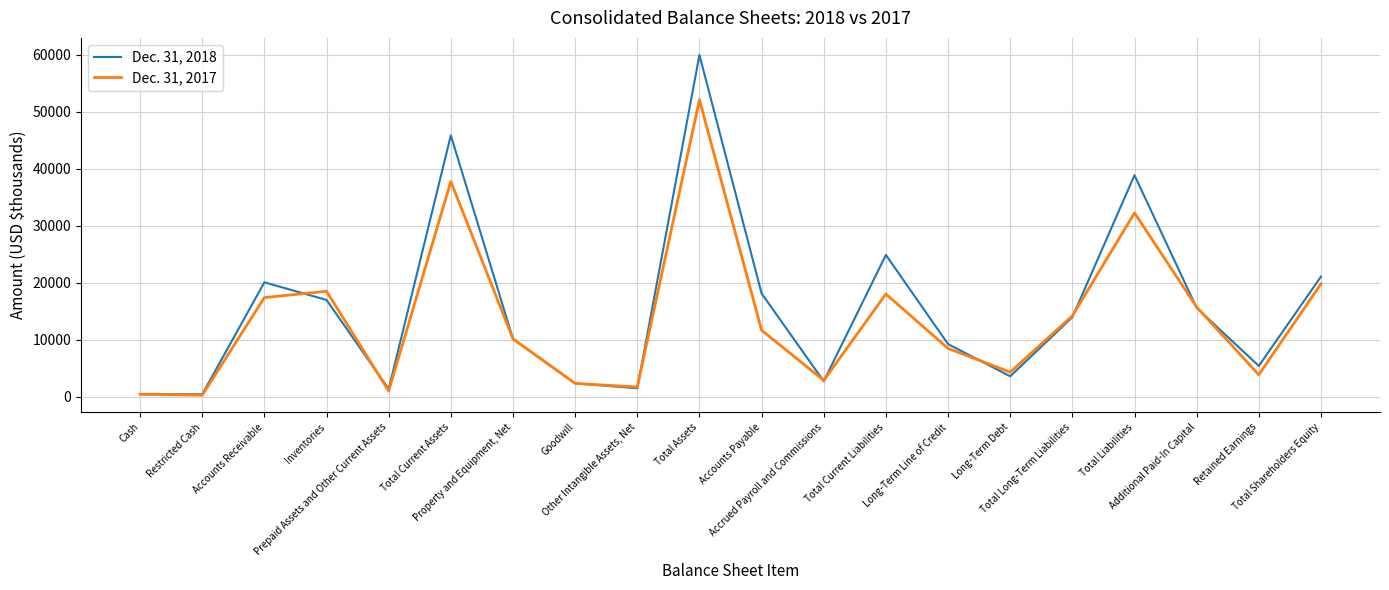

What are all the series names shown in the legend?

Dec. 31, 2018, Dec. 31, 2017